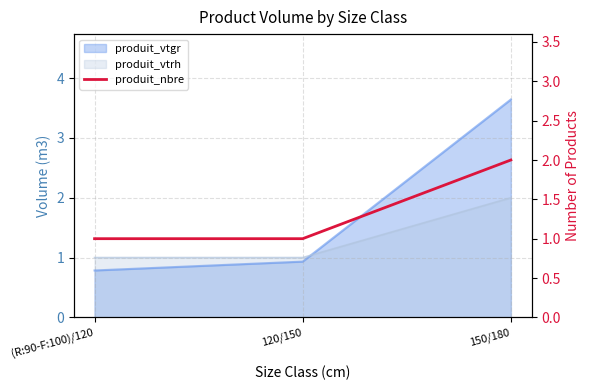

Reading right to left, list all the values displayed in this chart.

150/180=2	120/150=1	(R:90-F:100)/120=1